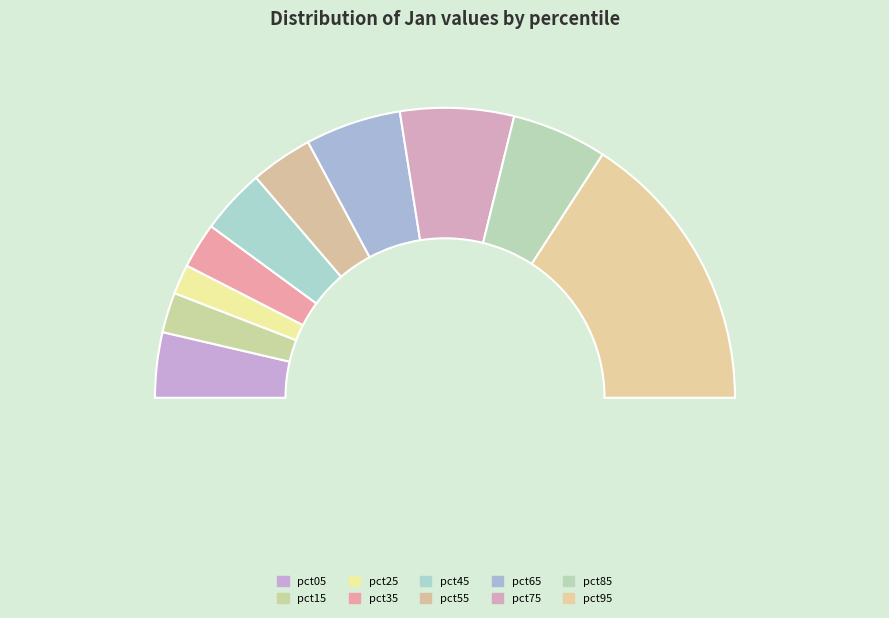

What percentage do pct65 and pct05 together represent?

17.9%